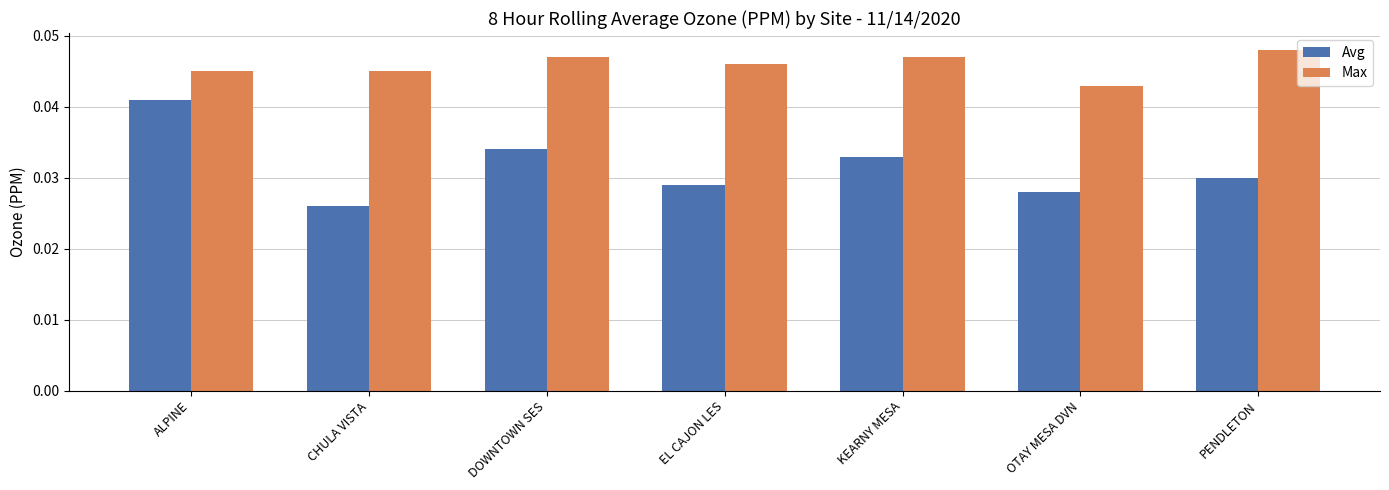

At which label does Max reach its peak?

PENDLETON